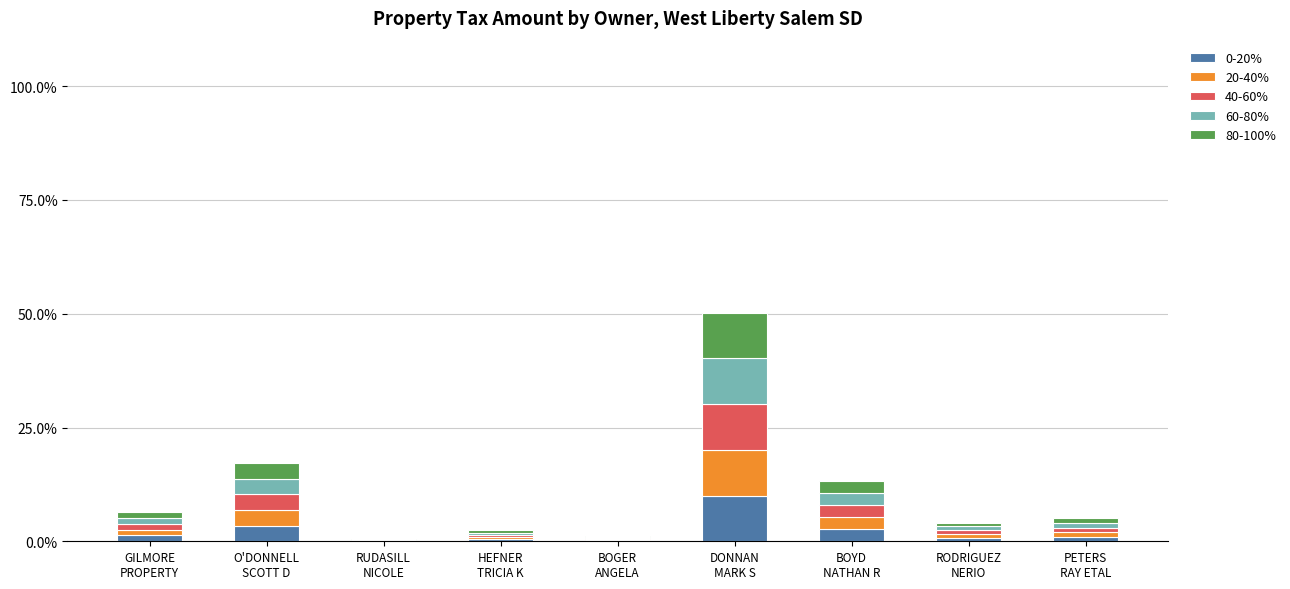

What is the maximum value for 0-20%?

10.0